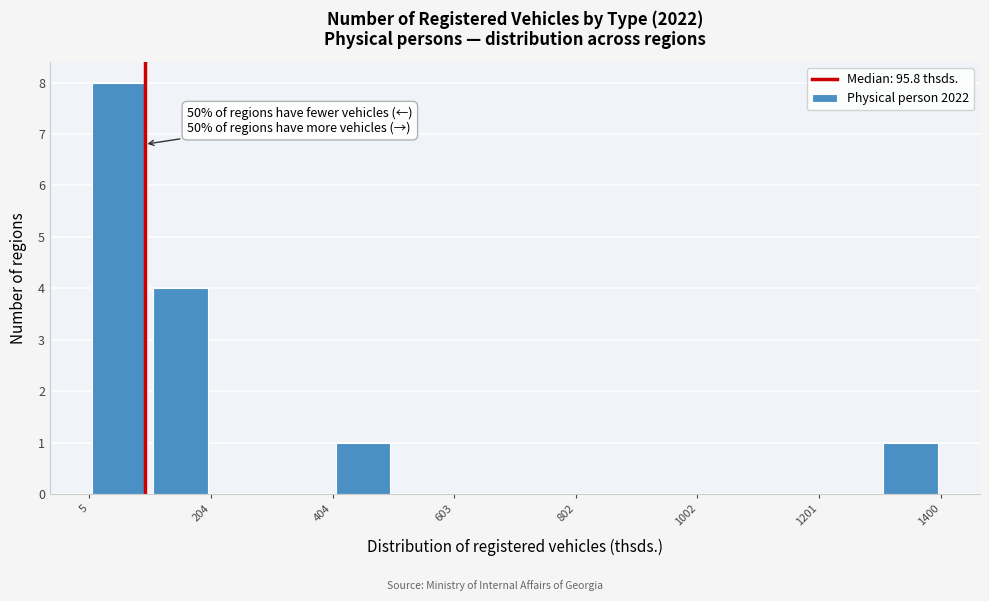

Over which range of the x-axis is the bar tallest?

0 to 100